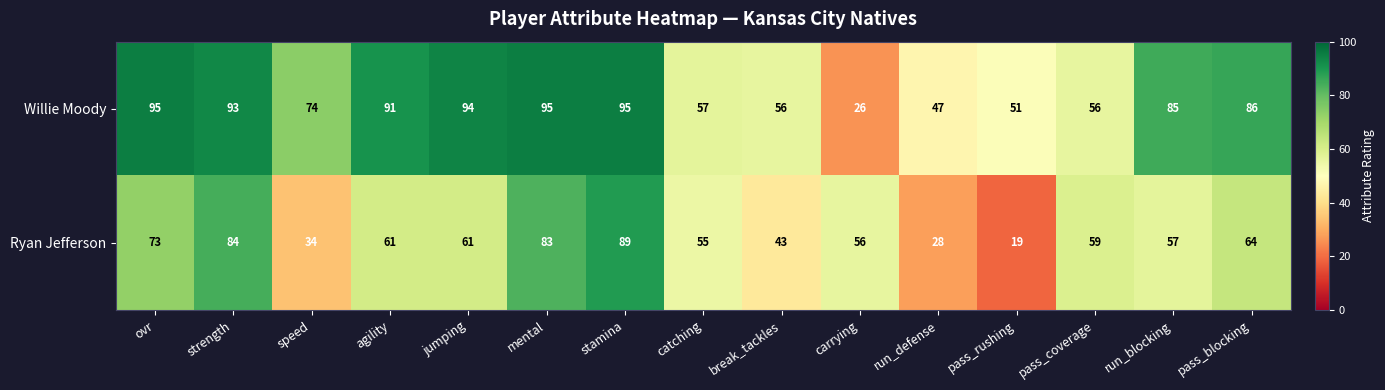

At which category is the sum across all series the highest?

stamina